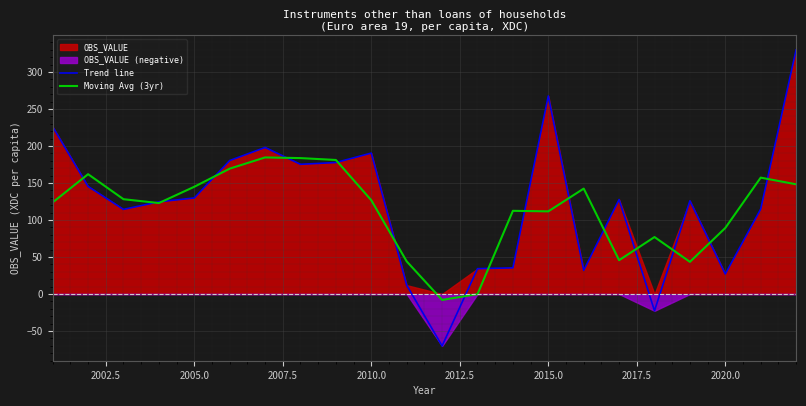

In Moving Avg (3yr), how many points are higher than both neighbors (excluding endpoints)?

6